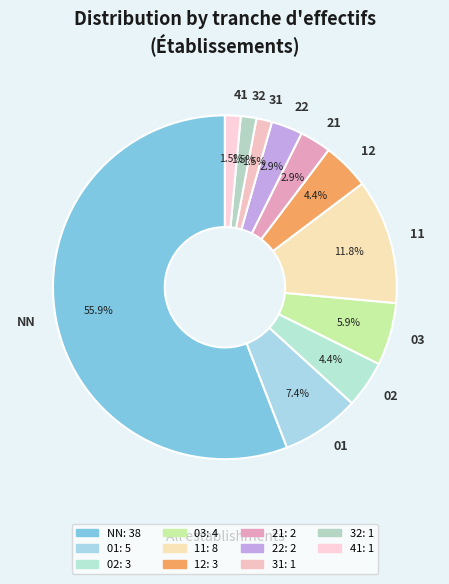

Count the number of slices in the pie.

11